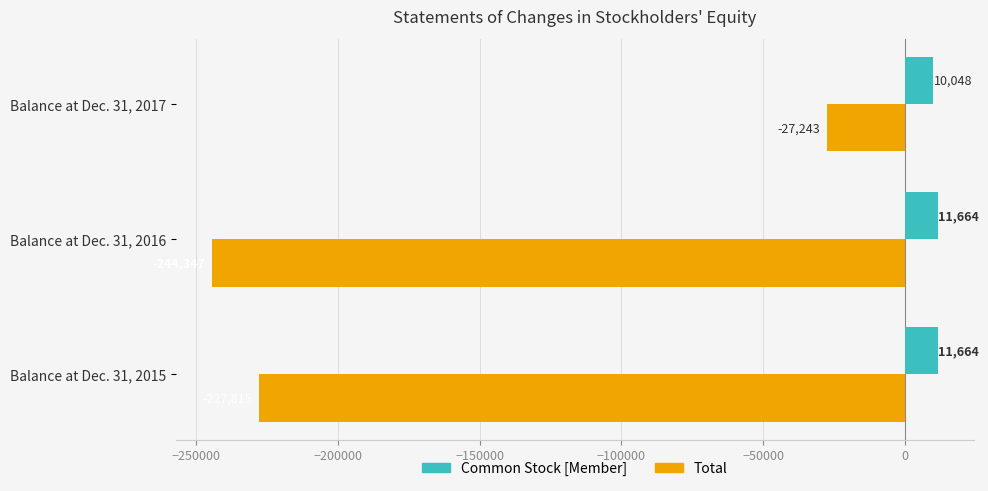

Between Balance at Dec. 31, 2016 and Balance at Dec. 31, 2017, which series saw the biggest shift?

Total